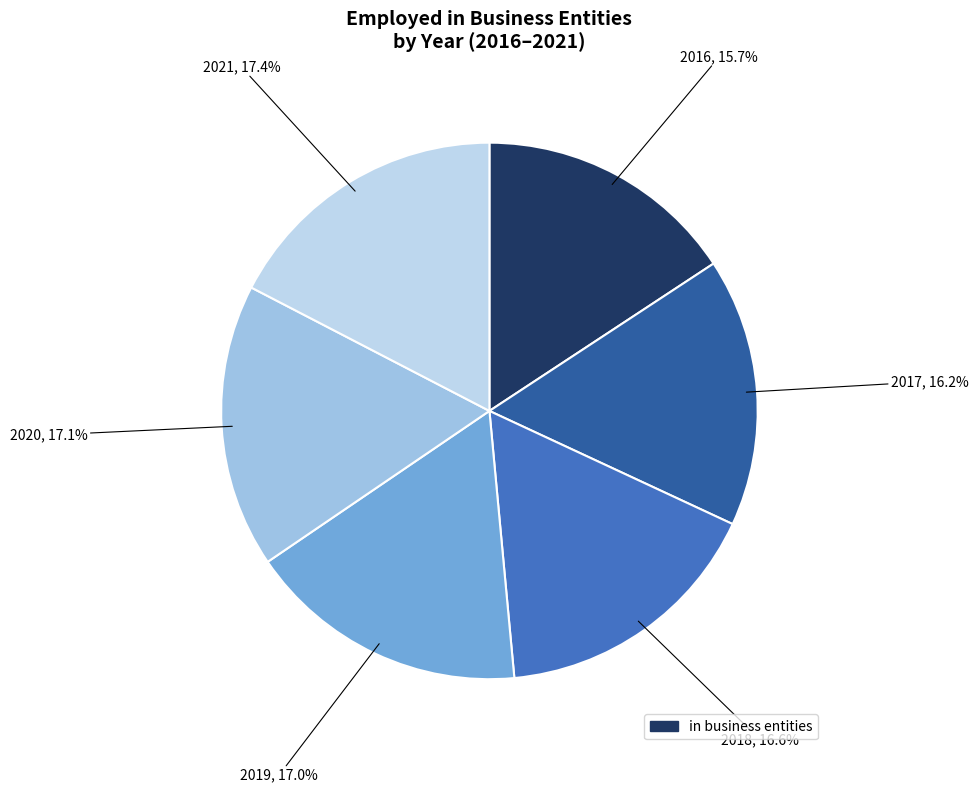

How many segments does this pie chart have?

6